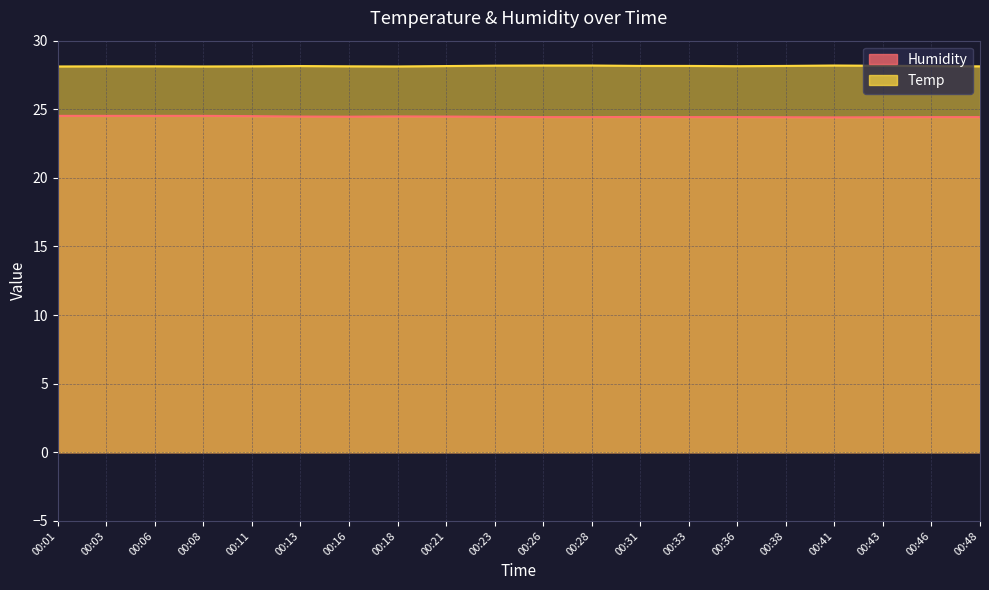

At which category is the sum across all series the highest?

00:03